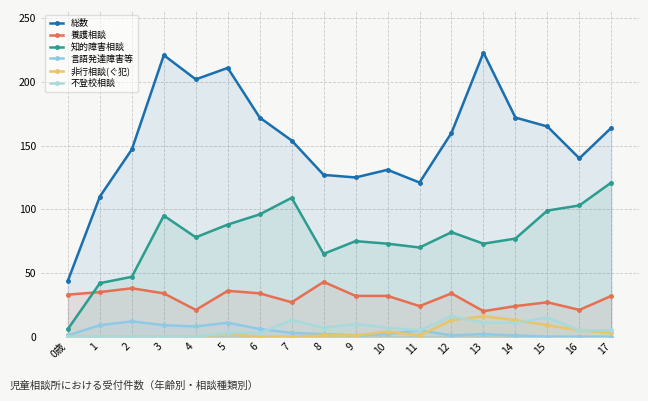

What is the value of the 不登校相談 point at the 11th from the left?

7